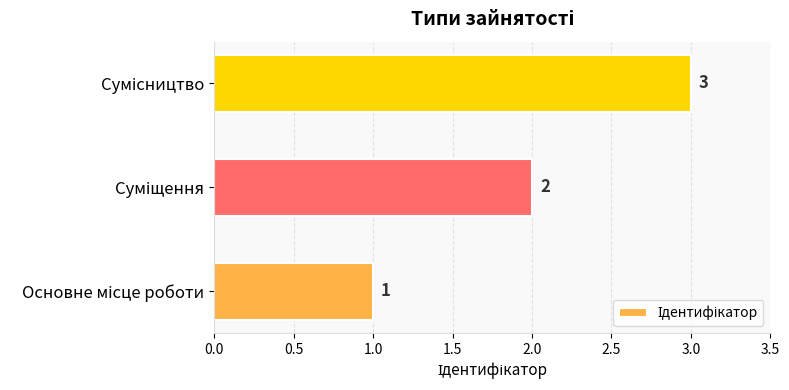

How many values are below 2?

1